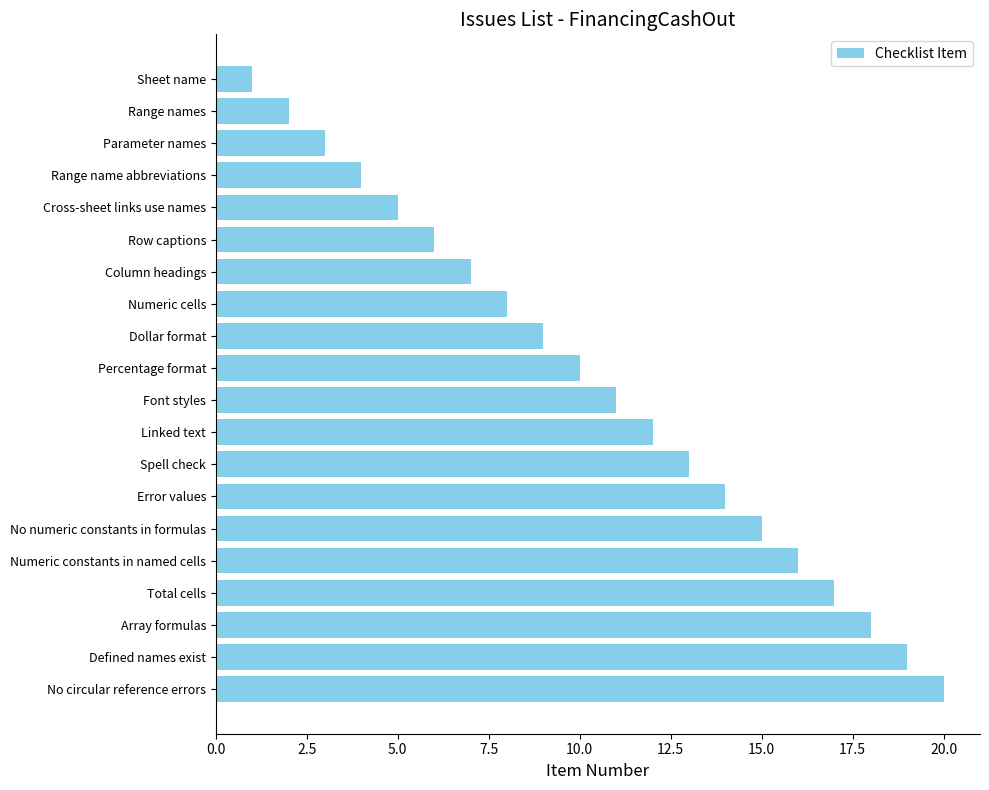

Read the value at Total cells.

17